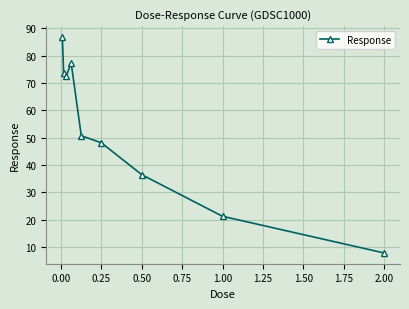

True or false: there are more than 1 points higher than both neighbors.

False